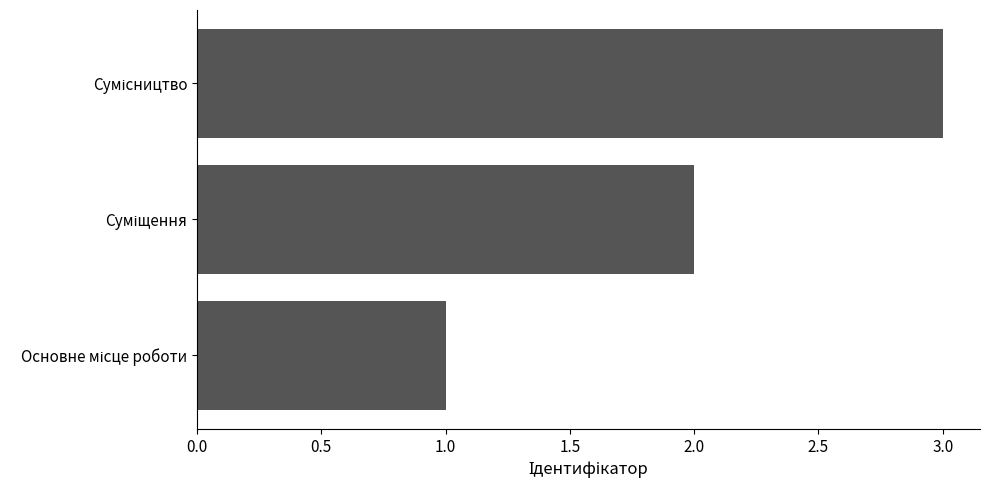

What is the sum of all values?

6